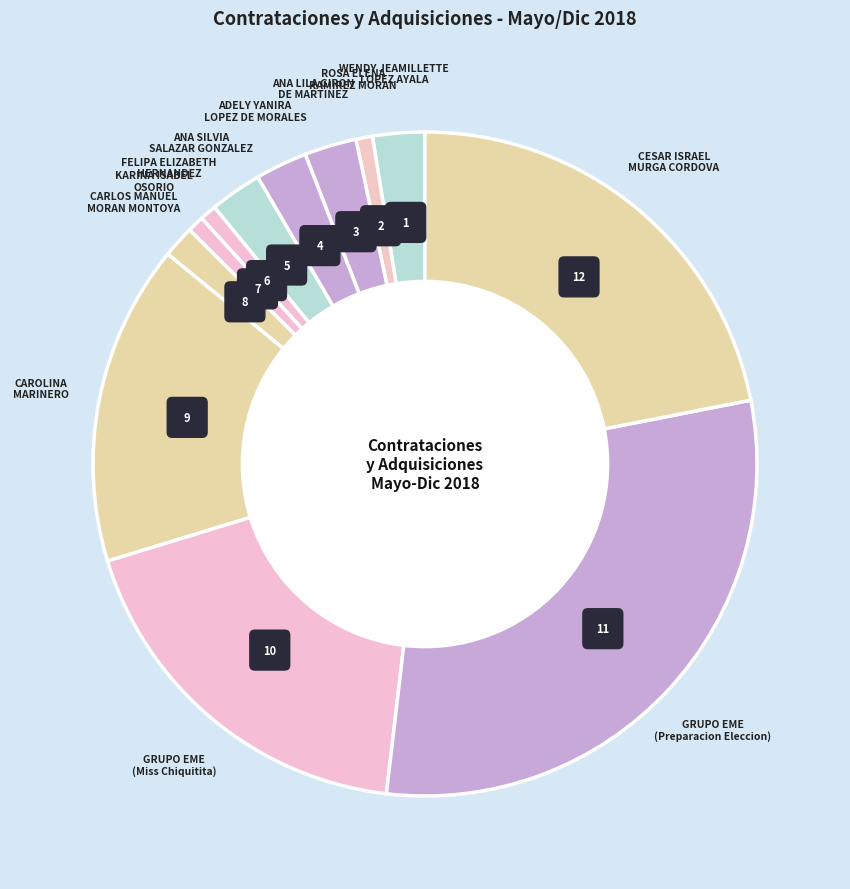

To the nearest percent, what is the average slice percentage?

8%